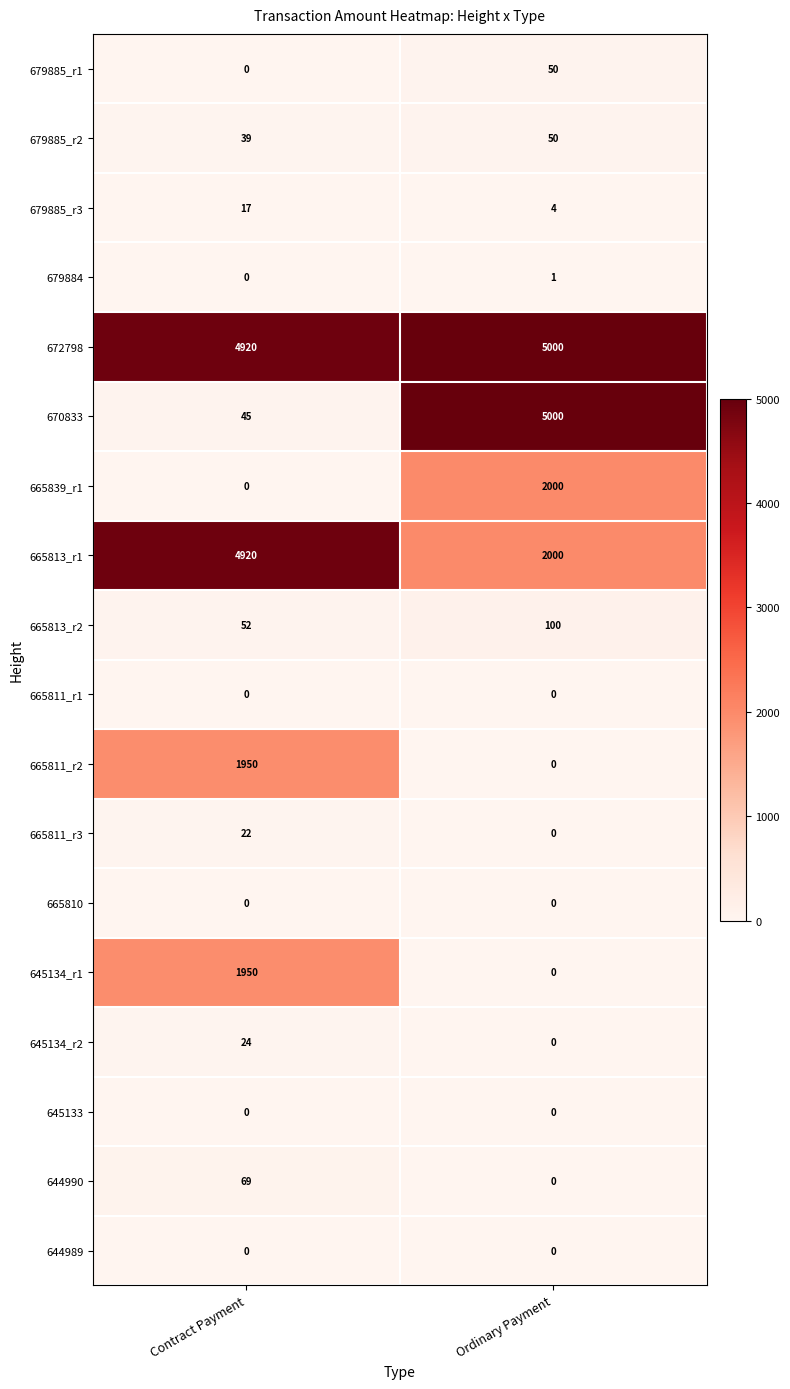

What is the maximum value for 672798?

5000